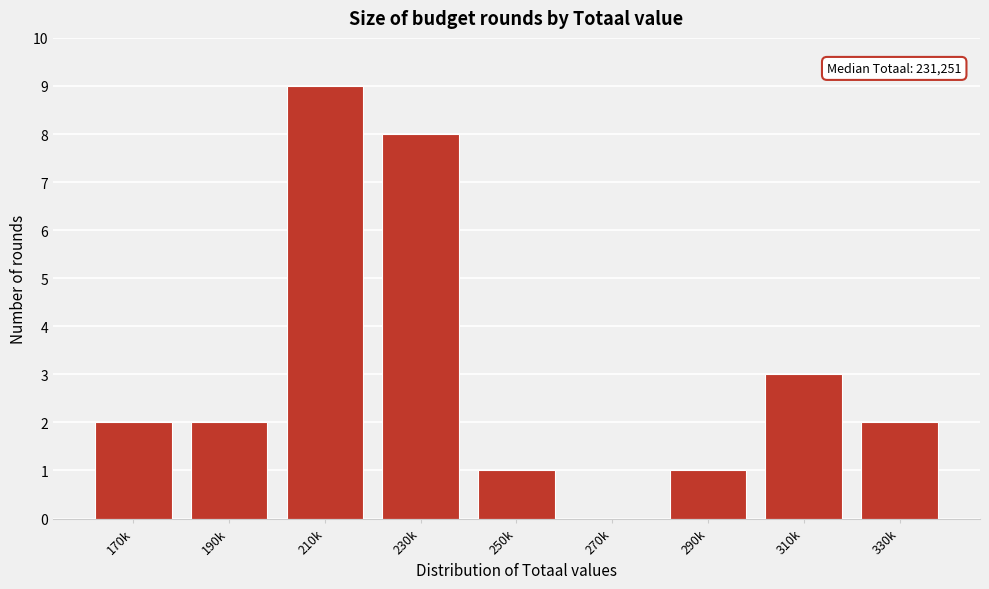

Reading left to right, what are all the values shown in this chart?

170k=2	190k=2	210k=9	230k=8	250k=1	270k=0	290k=1	310k=3	330k=2